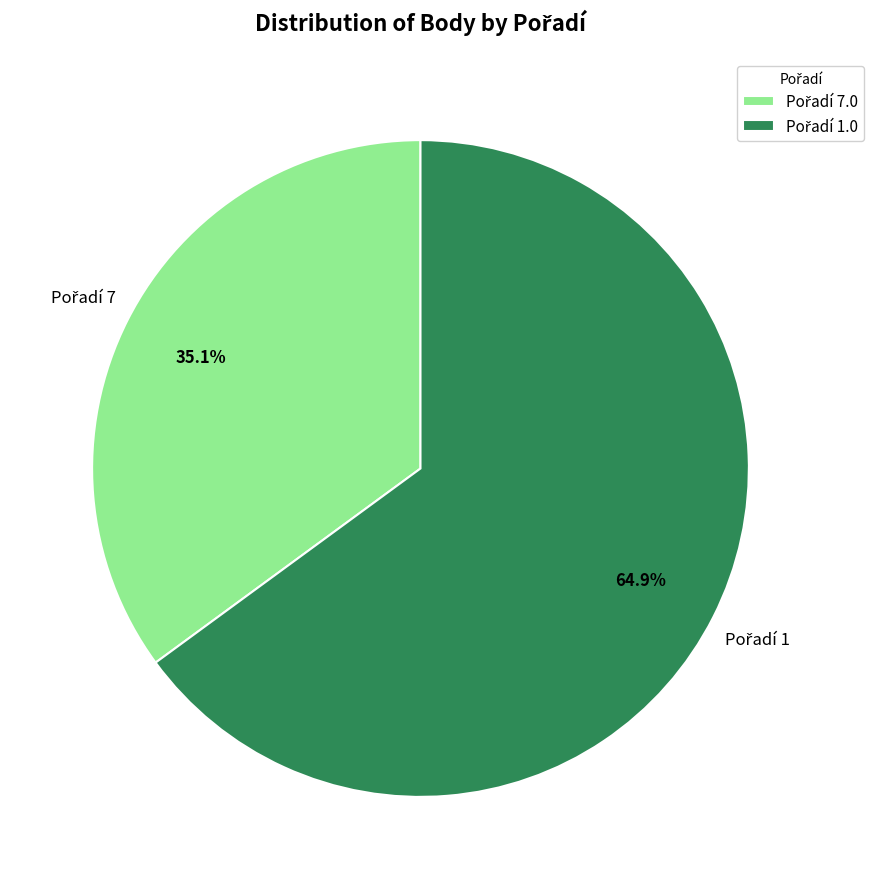

Count the number of slices in the pie.

2